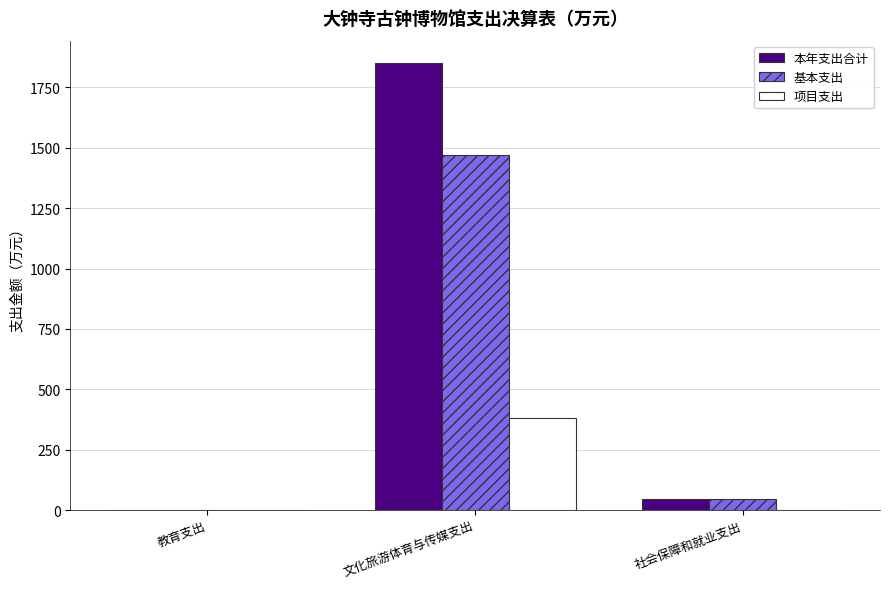

True or false: 本年支出合计 has a value of 463.3 at 文化旅游体育与传媒支出.

False